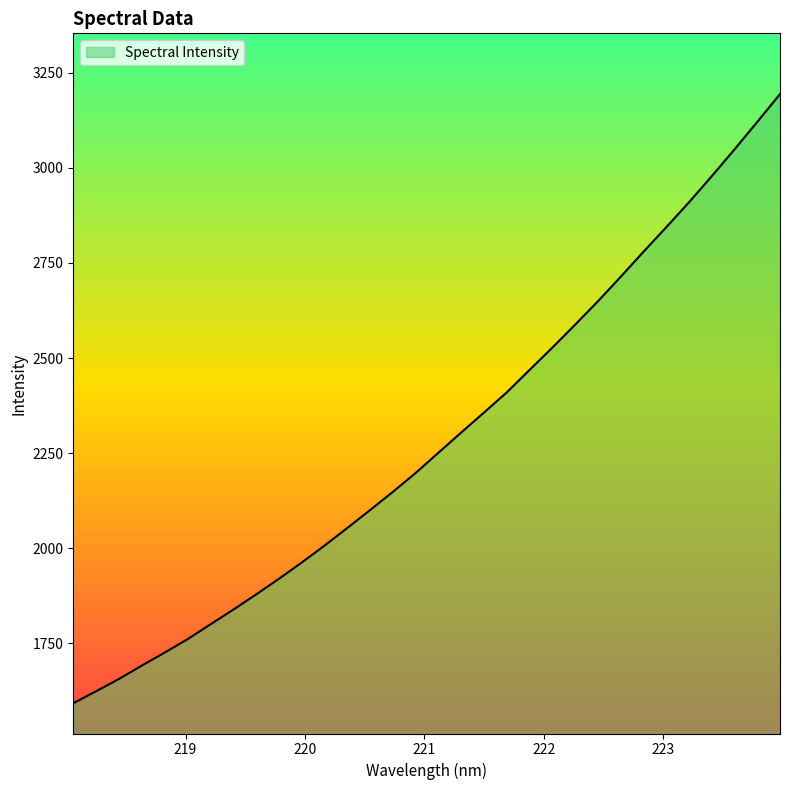

What is the greatest value displayed?

3194.0